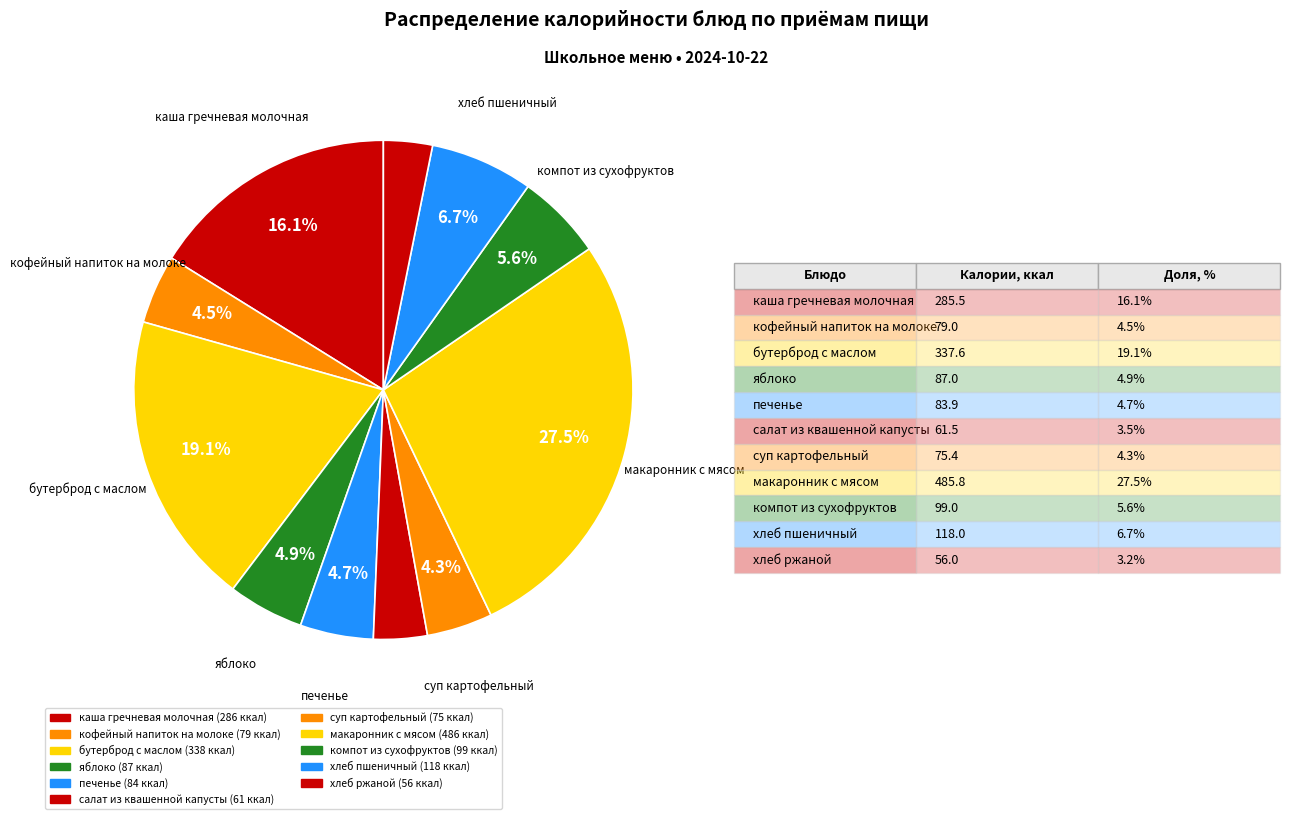

Is the sum of бутерброд с маслом and каша гречневая молочная greater than half?

No